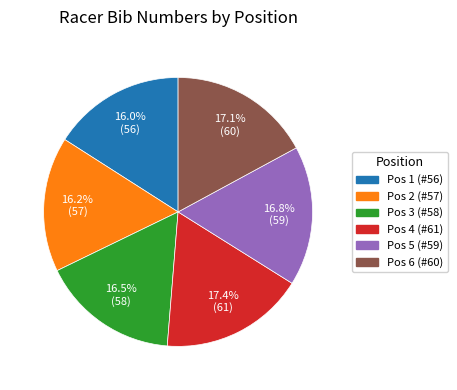

Approximately how many times larger is the value at Pos 6 (#60) compared to Pos 2 (#57)?

1.1